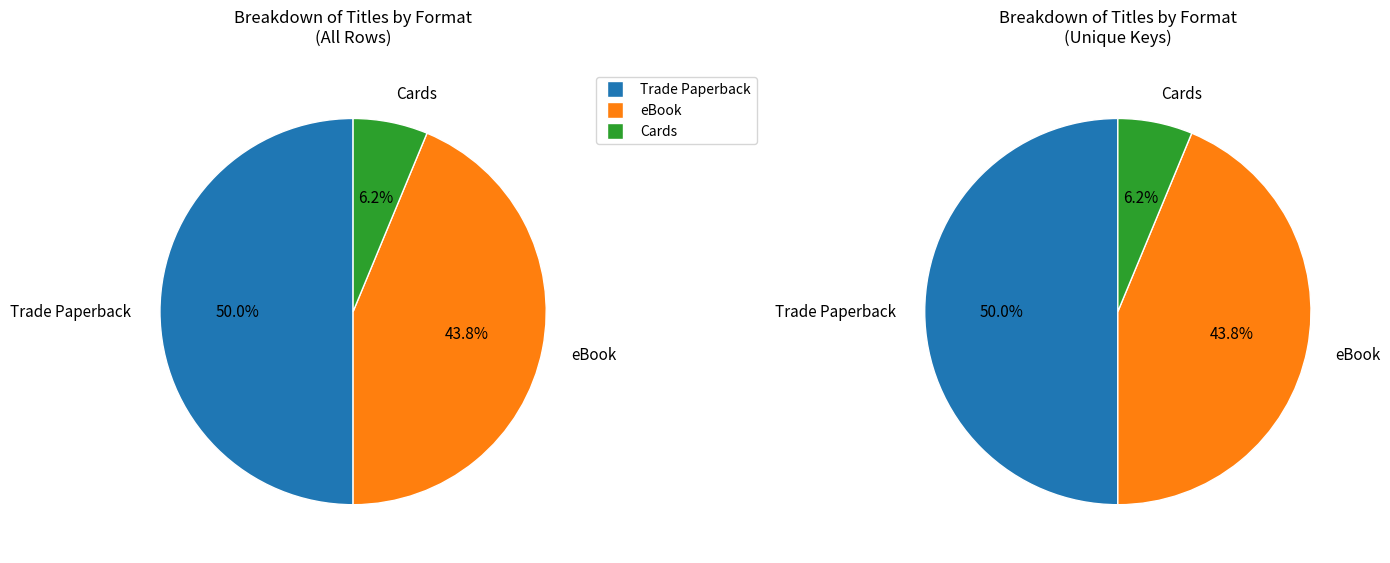

How many slices are in this pie chart?

3